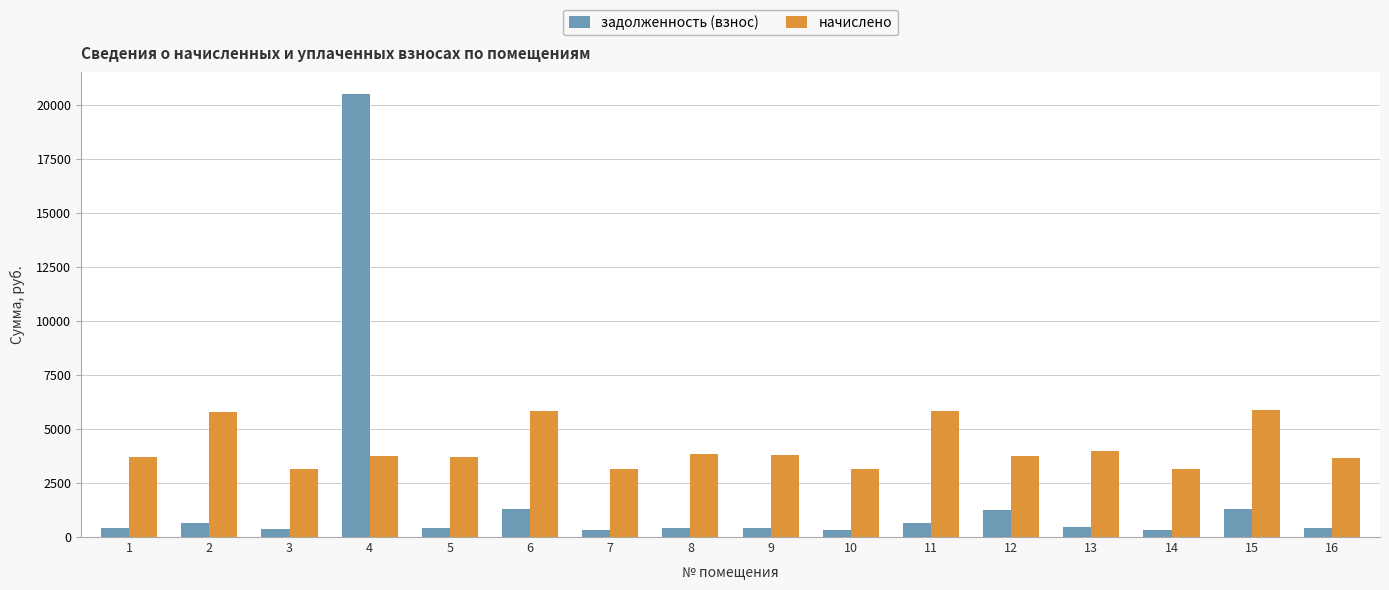

Which series has the largest total across all categories?

начислено